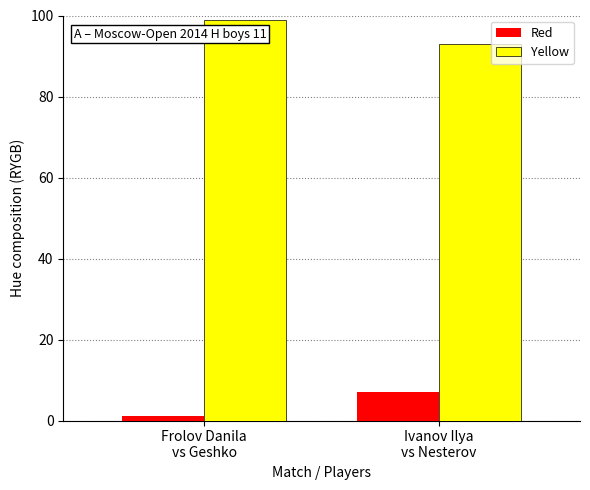

At which label does Red reach its minimum?

Frolov Danila
vs Geshko